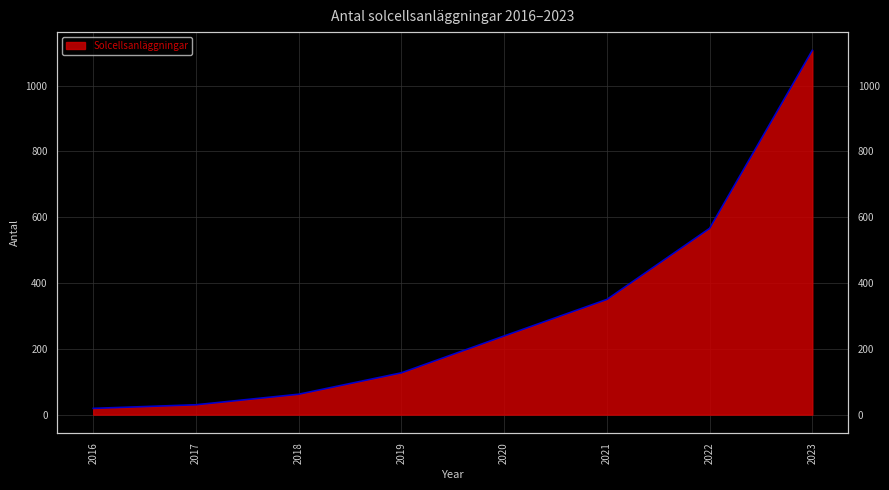

True or false: the data shows 1657 at 2023.

False